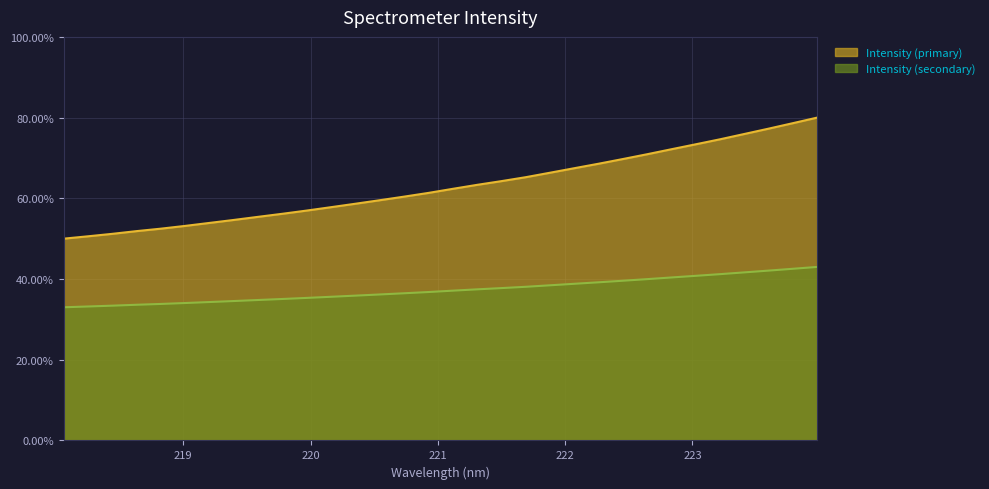

Rank the categories by value from lowest to highest.

218.0596, 218.2508, 218.442, 218.6332, 218.8244, 219.0156, 219.2067, 219.3979, 219.589, 219.7801, 219.9712, 220.1623, 220.3533, 220.5444, 220.7354, 220.9264, 221.1174, 221.3083, 221.4993, 221.6902, 221.8812, 222.0721, 222.263, 222.4538, 222.6447, 222.8355, 223.0264, 223.2172, 223.408, 223.5987, 223.7895, 223.9802